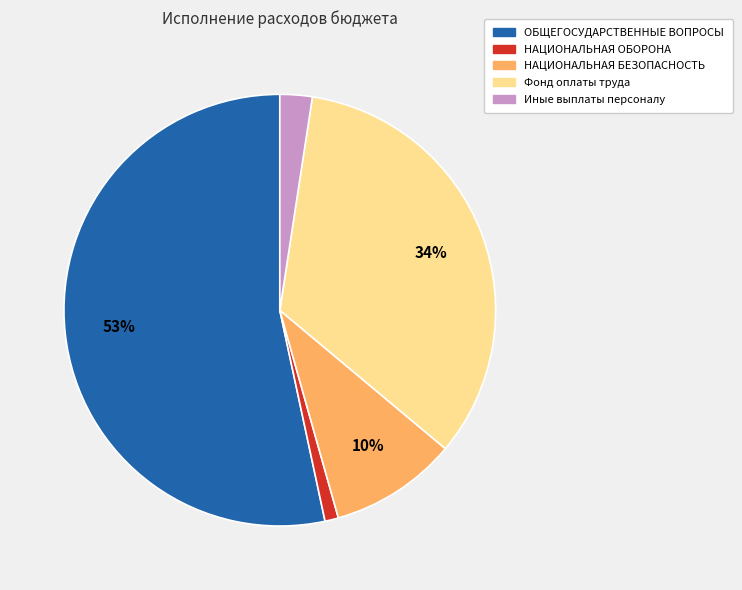

To the nearest percent, what is the difference between the largest and smallest slice percentages?

52%